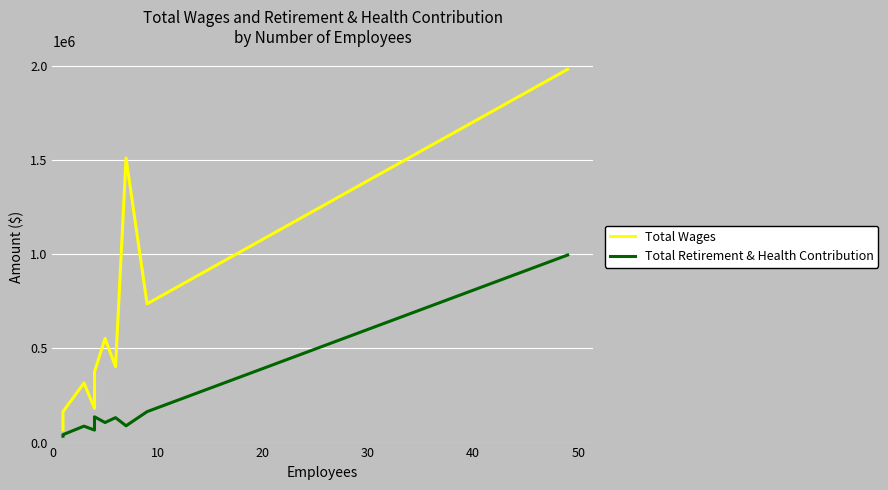

Rank the series at 7 from highest to lowest value.

Total Wages, Total Retirement & Health Contribution